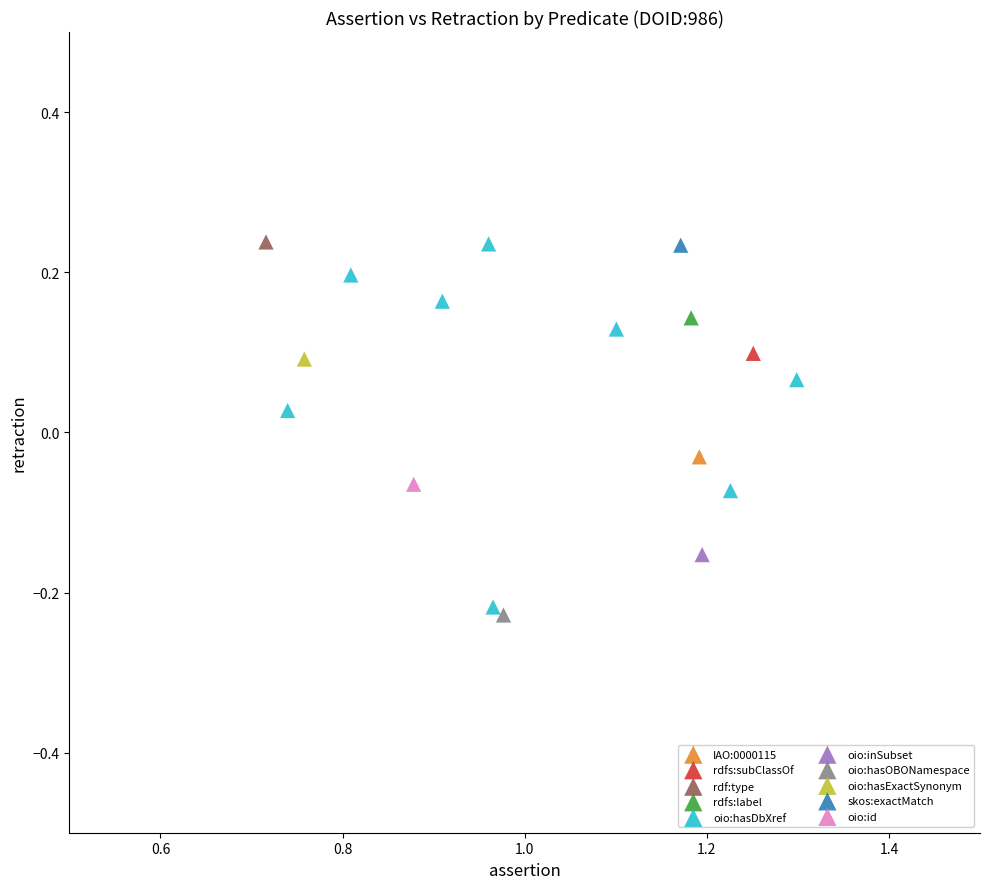

What are all the series names shown in the legend?

IAO:0000115, rdfs:subClassOf, rdf:type, rdfs:label, oio:hasDbXref, oio:inSubset, oio:hasOBONamespace, oio:hasExactSynonym, skos:exactMatch, oio:id